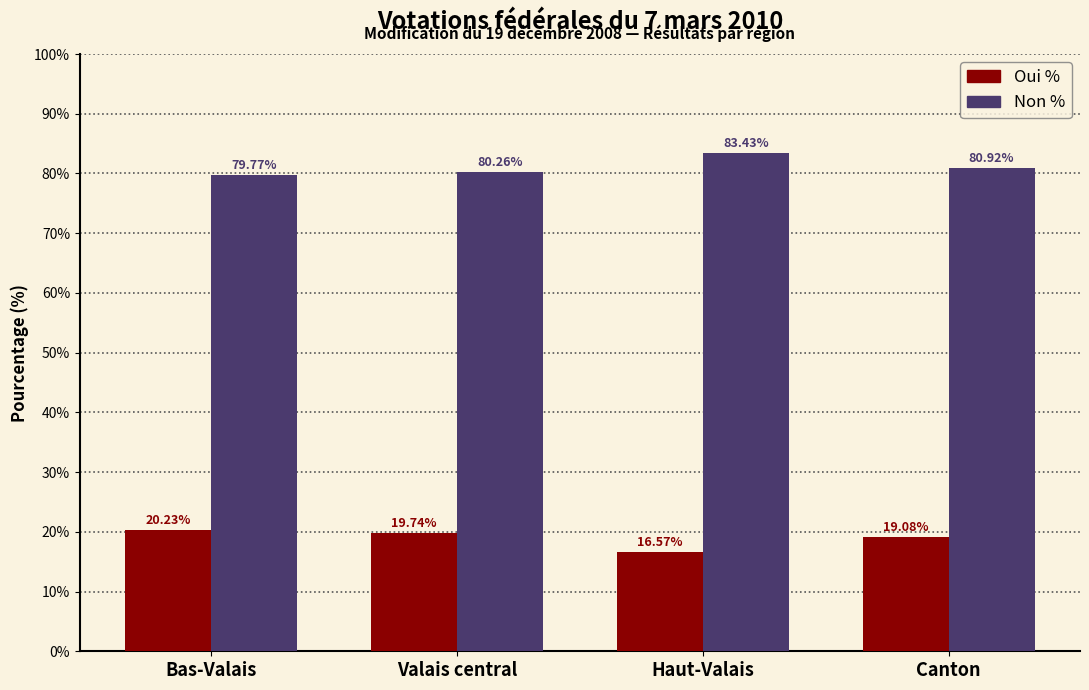

How many data points does each series have?

4